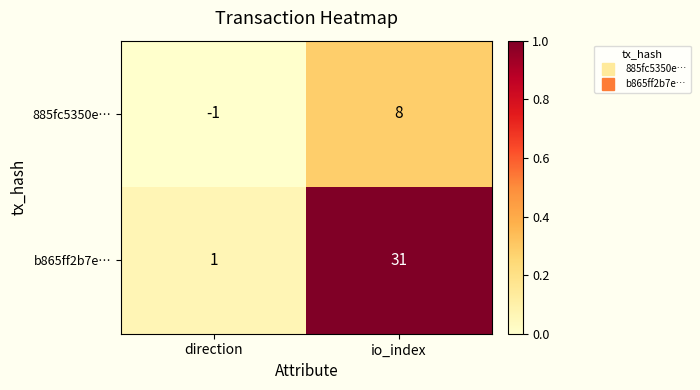

Reading right to left, extract all data points from this chart.

885fc5350e…: 8	-1
b865ff2b7e…: 31	1